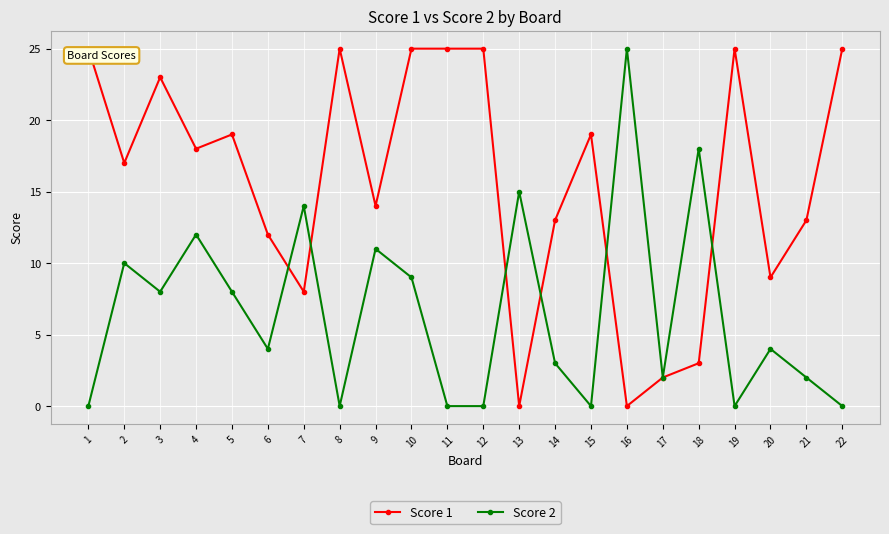

How many interior local peaks does the Score 2 series have?

8